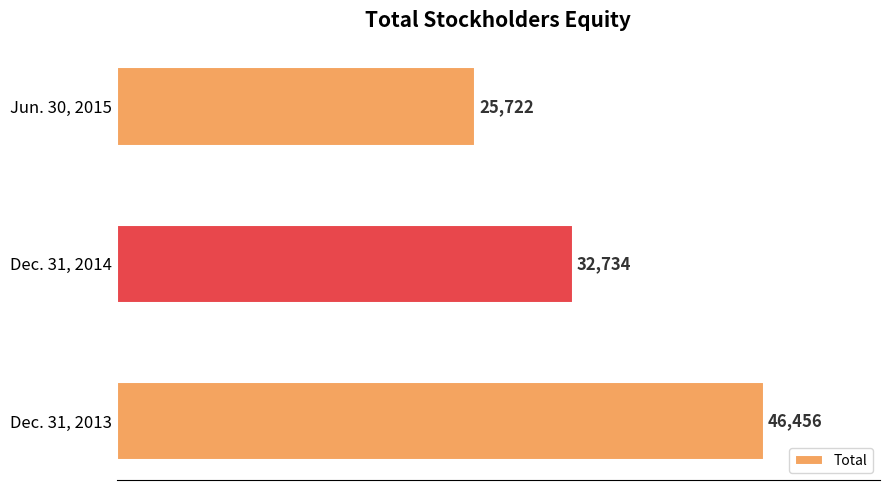

At which category does the chart reach its minimum across all series?

Jun. 30, 2015